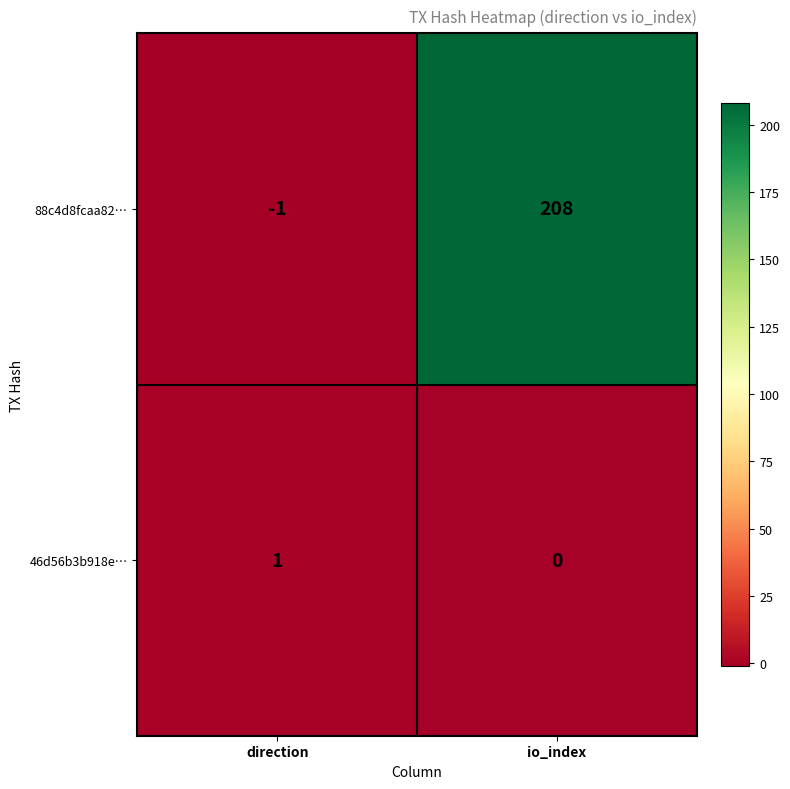

Rank the series by their maximum value, from highest to lowest.

88c4d8fcaa82…, 46d56b3b918e…